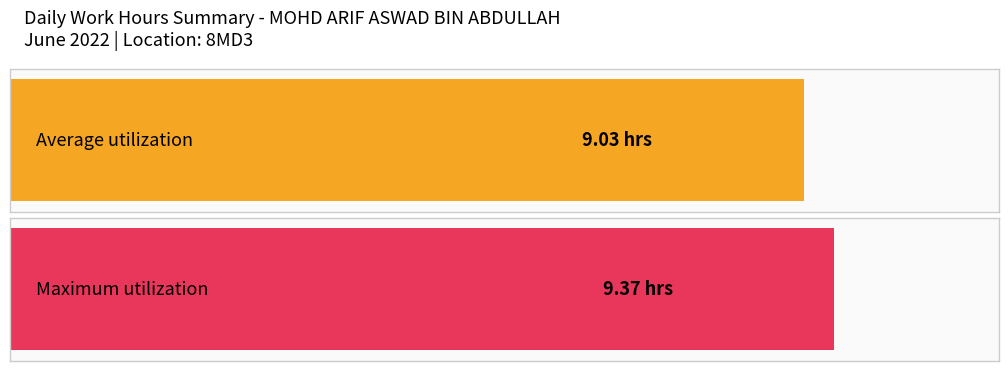

Does the chart contain stacked bars?

No